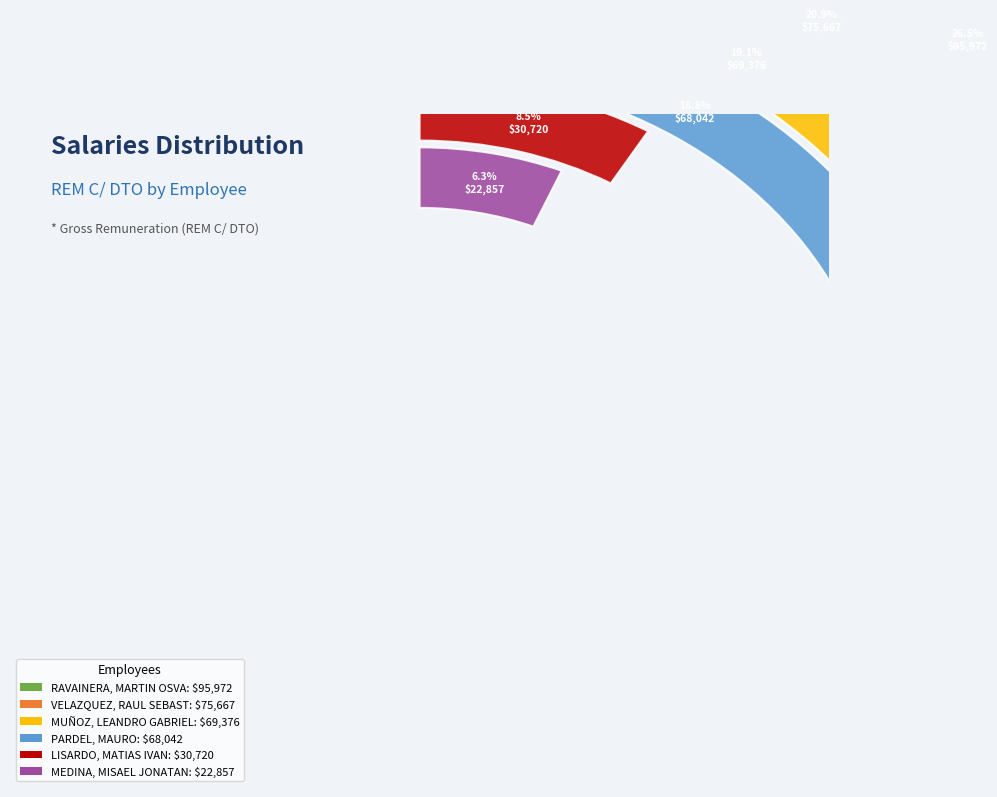

Rank the categories by value from lowest to highest.

MEDINA, MISAEL JONATAN, LISARDO, MATIAS IVAN, PARDEL, MAURO, MUÑOZ, LEANDRO GABRIEL, VELAZQUEZ, RAUL SEBASTIAN, RAVAINERA, MARTIN OSVALDO